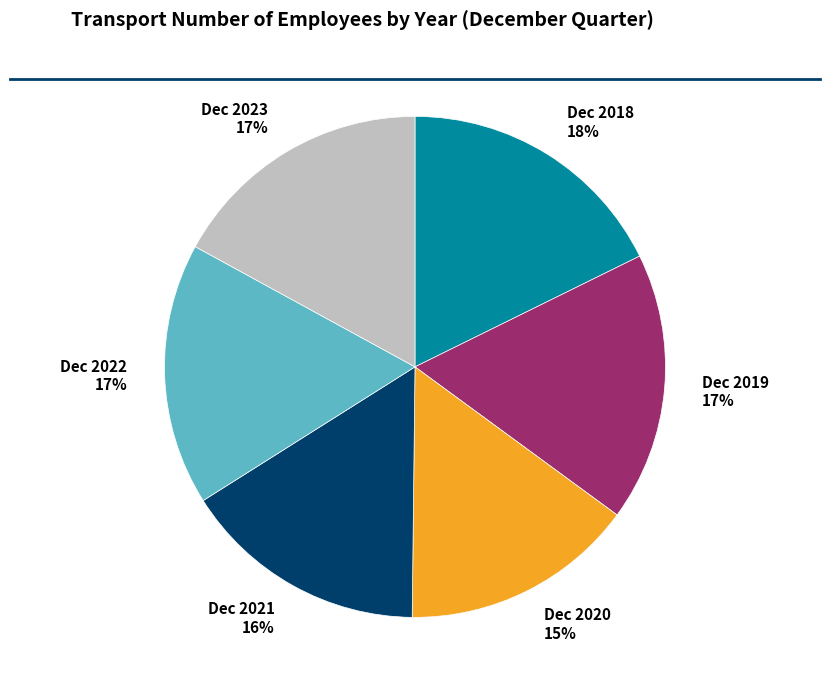

What percentage is the Dec 2019 slice, to the nearest percent?

17%